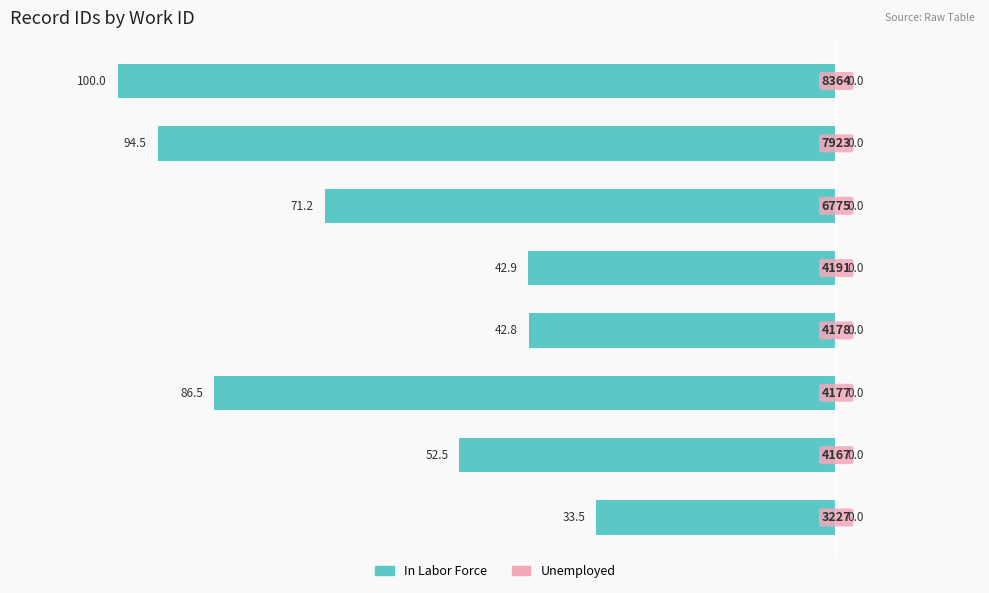

How many bars are there in total?

8